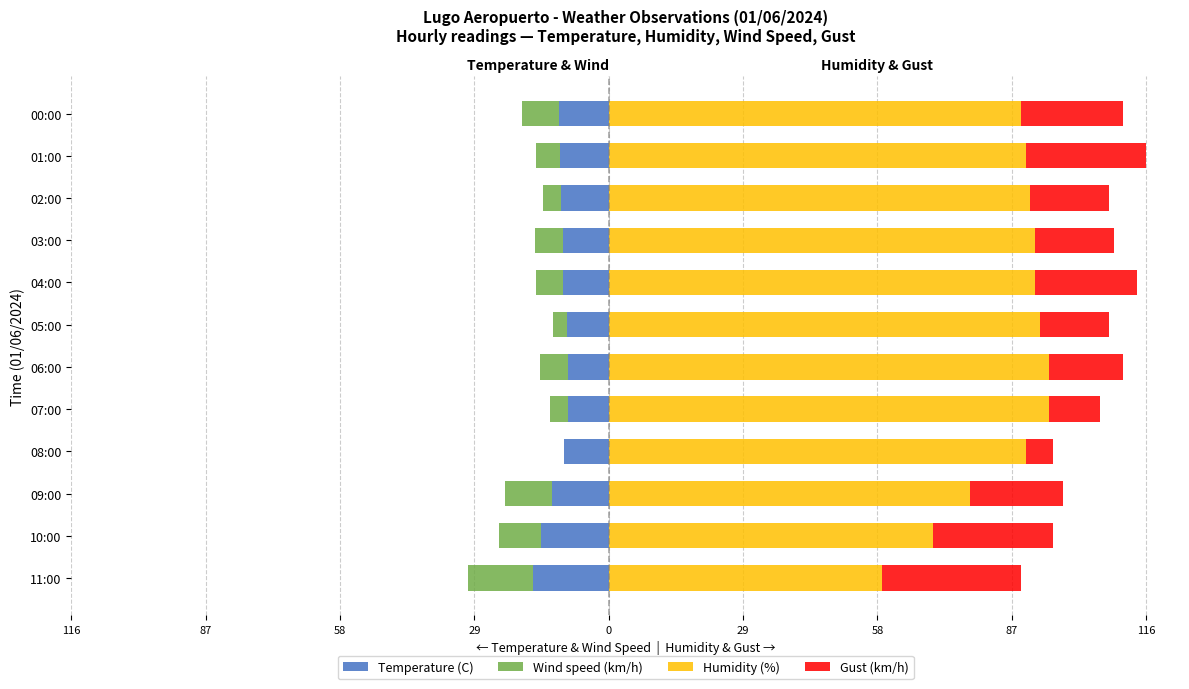

What is the sum of all Wind speed (km/h) values?

-75.0